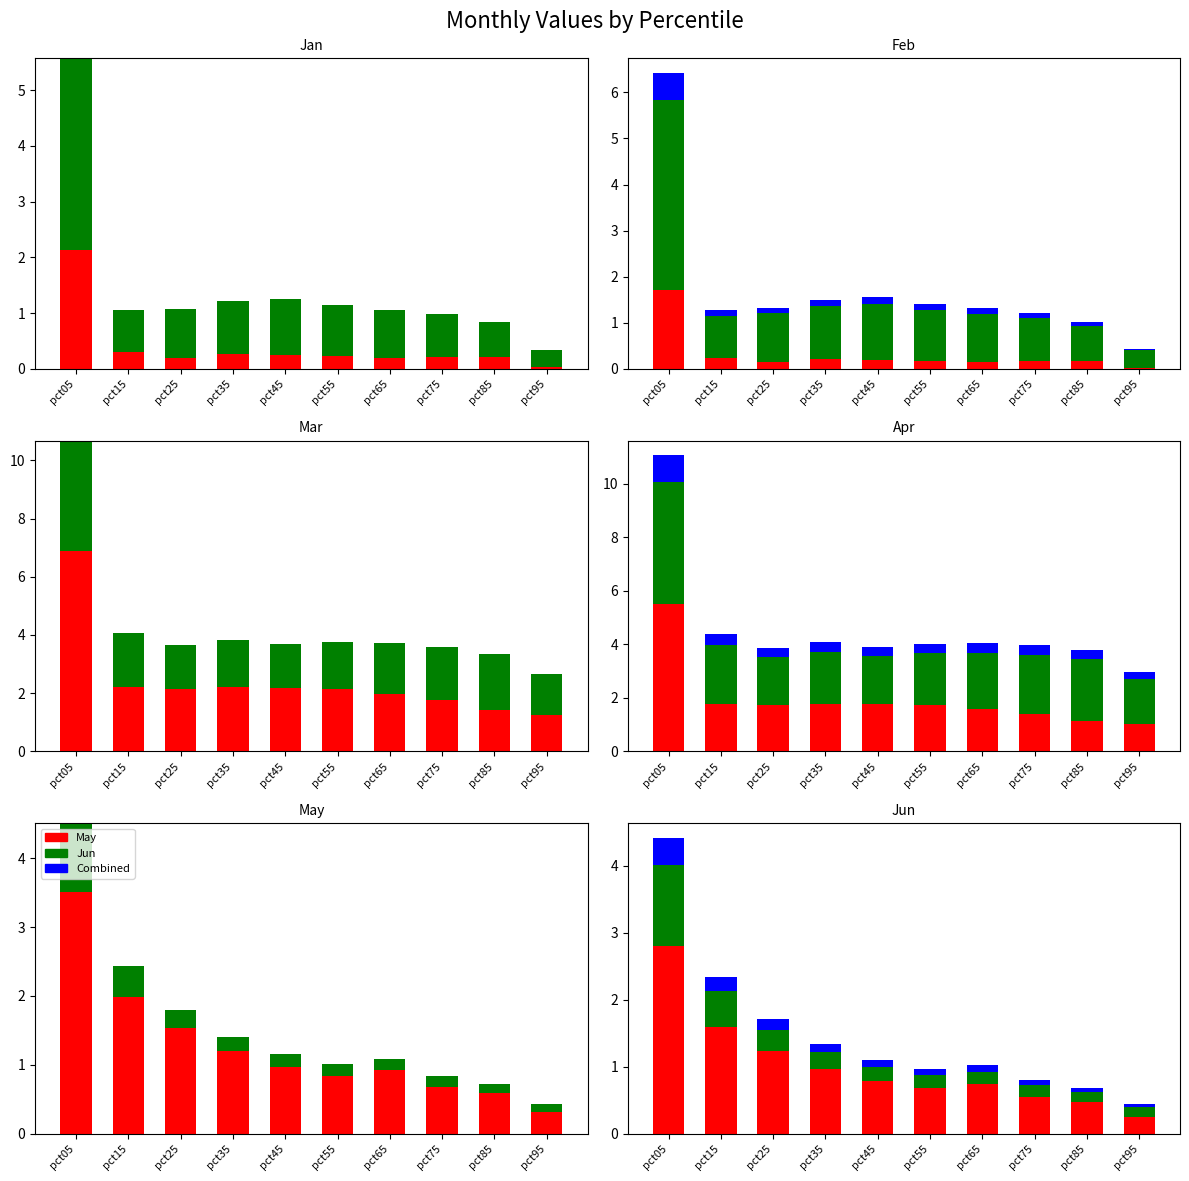

Are the bars horizontal?

No